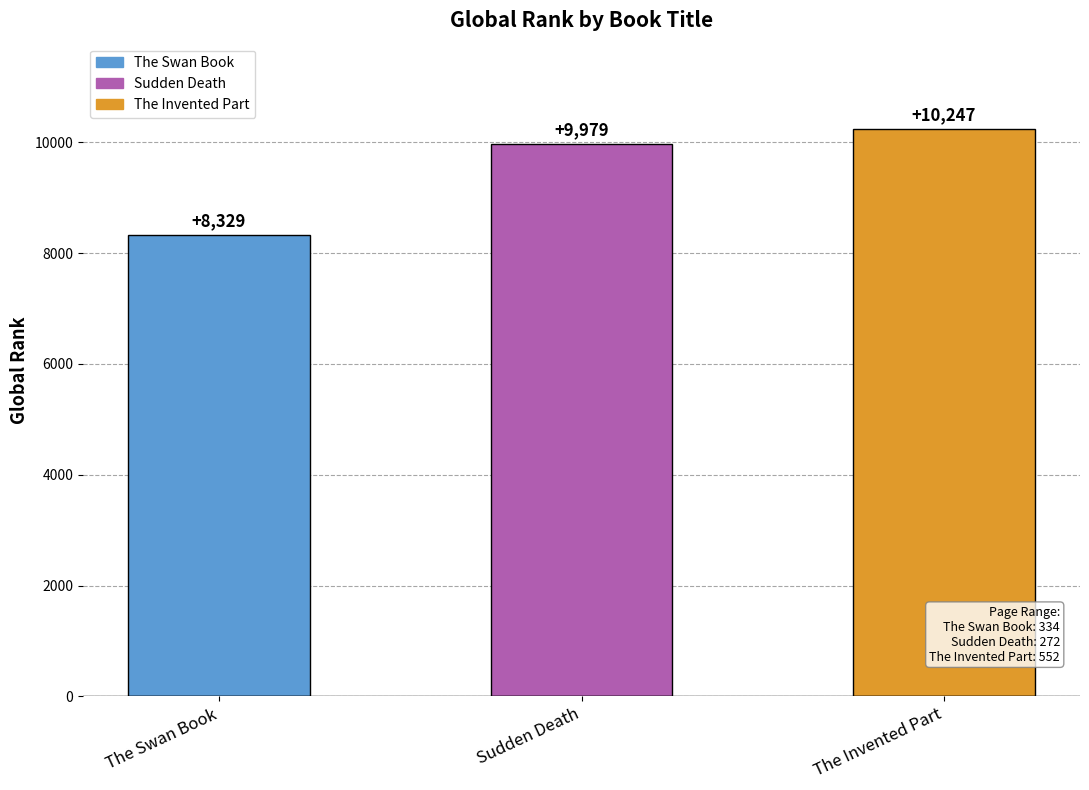

List the labels in order of value, largest first.

The Invented Part, Sudden Death, The Swan Book